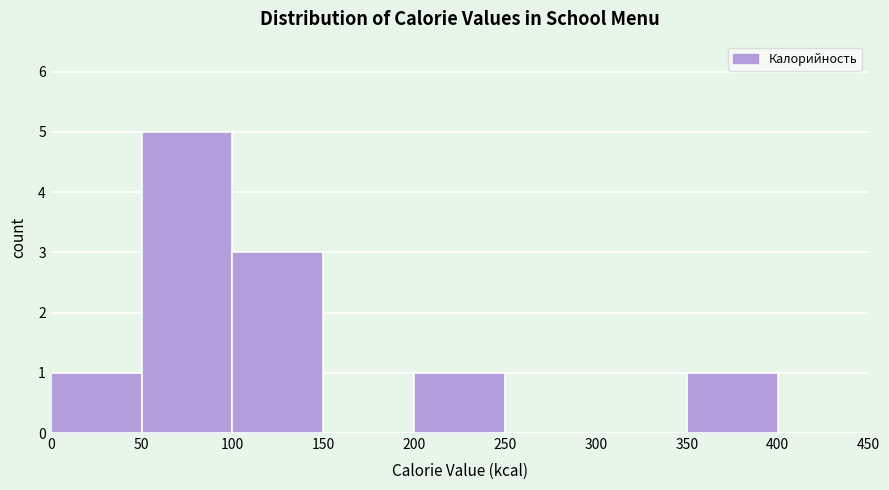

Reading left to right, list every bar in this chart as the range it spans on the x-axis followed by its height. The values are not printed on the chart, so give them approximately, as read against the axis.

0 to 50: 1
50 to 100: 5
100 to 150: 3
150 to 200: 0
200 to 250: 1
250 to 300: 0
300 to 350: 0
350 to 400: 1
400 to 450: 0